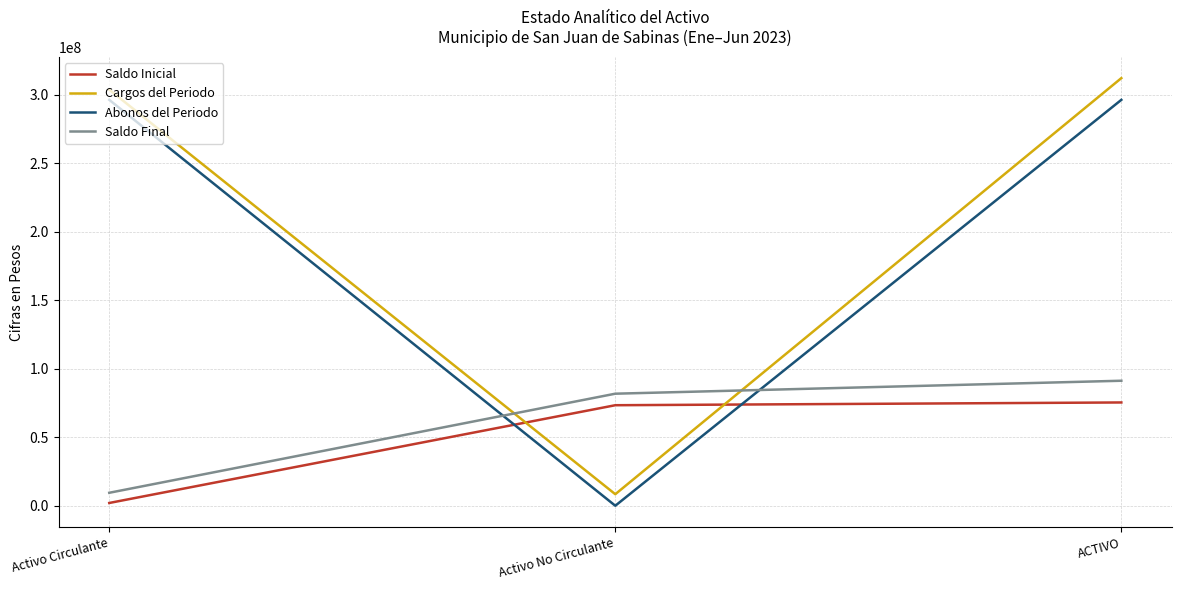

What position from the left is Activo Circulante?

1